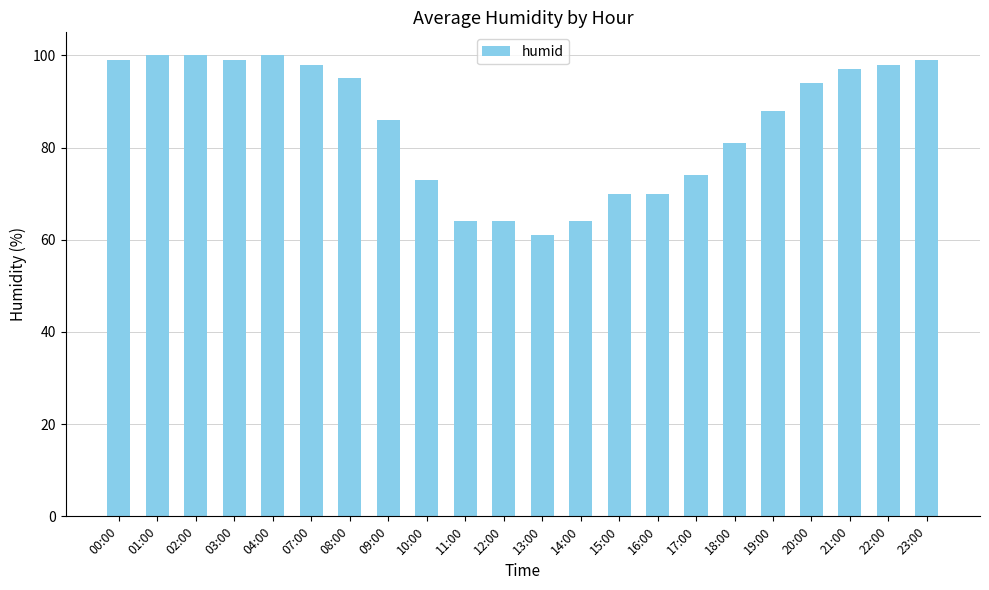

The chart shows a value of 70 at 15:00. True or false?

True